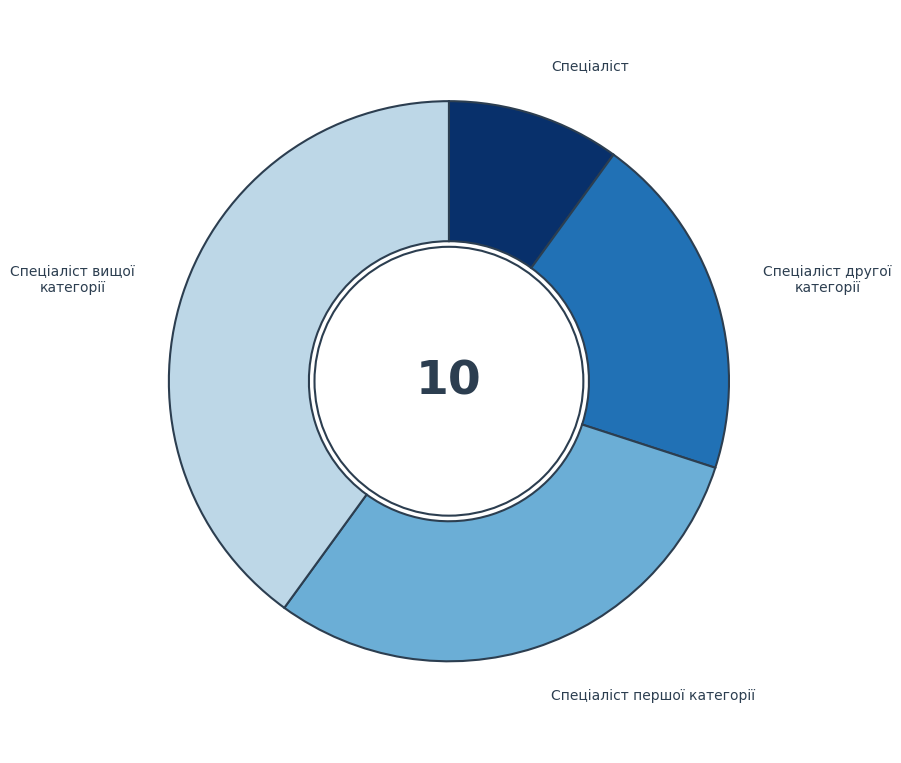

Combined, do Спеціаліст другої категорії and Спеціаліст account for over 50%?

No